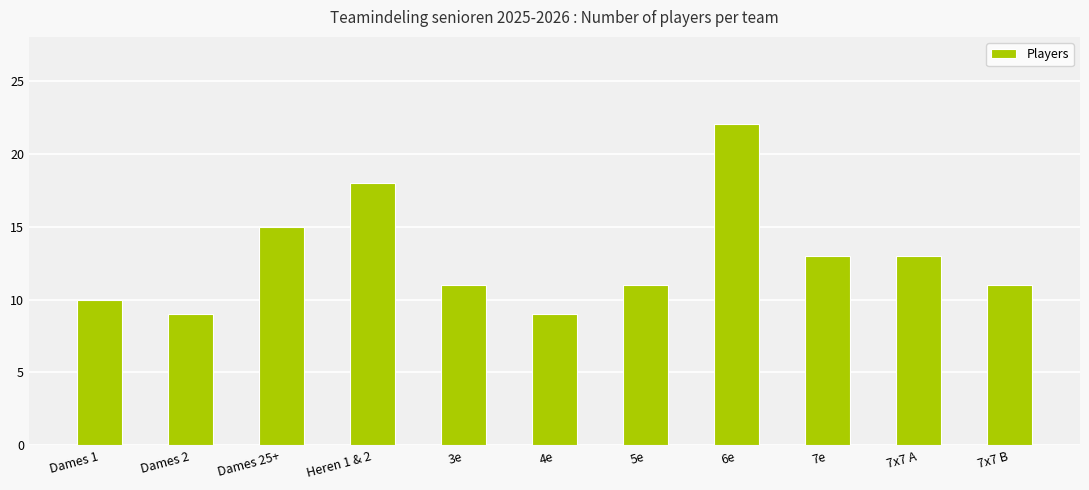

True or false: the data shows 5 at 3e.

False